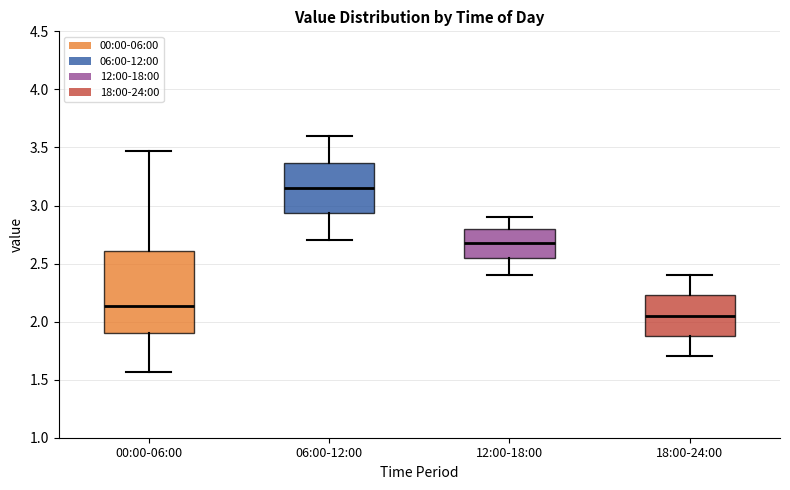

Which box is the tallest, from its lower edge to its upper edge?

00:00-06:00